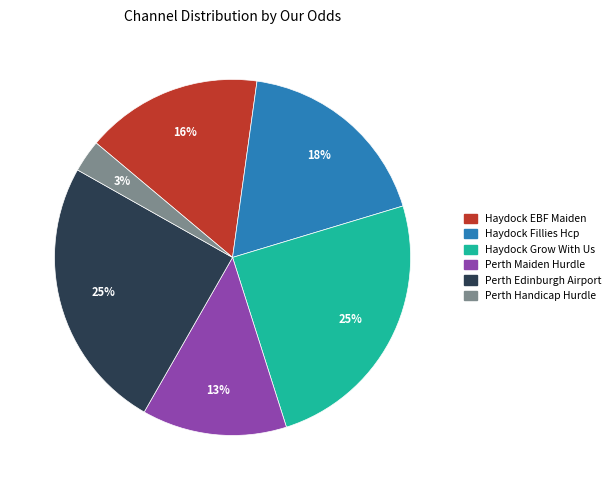

Does any single category account for the majority?

No